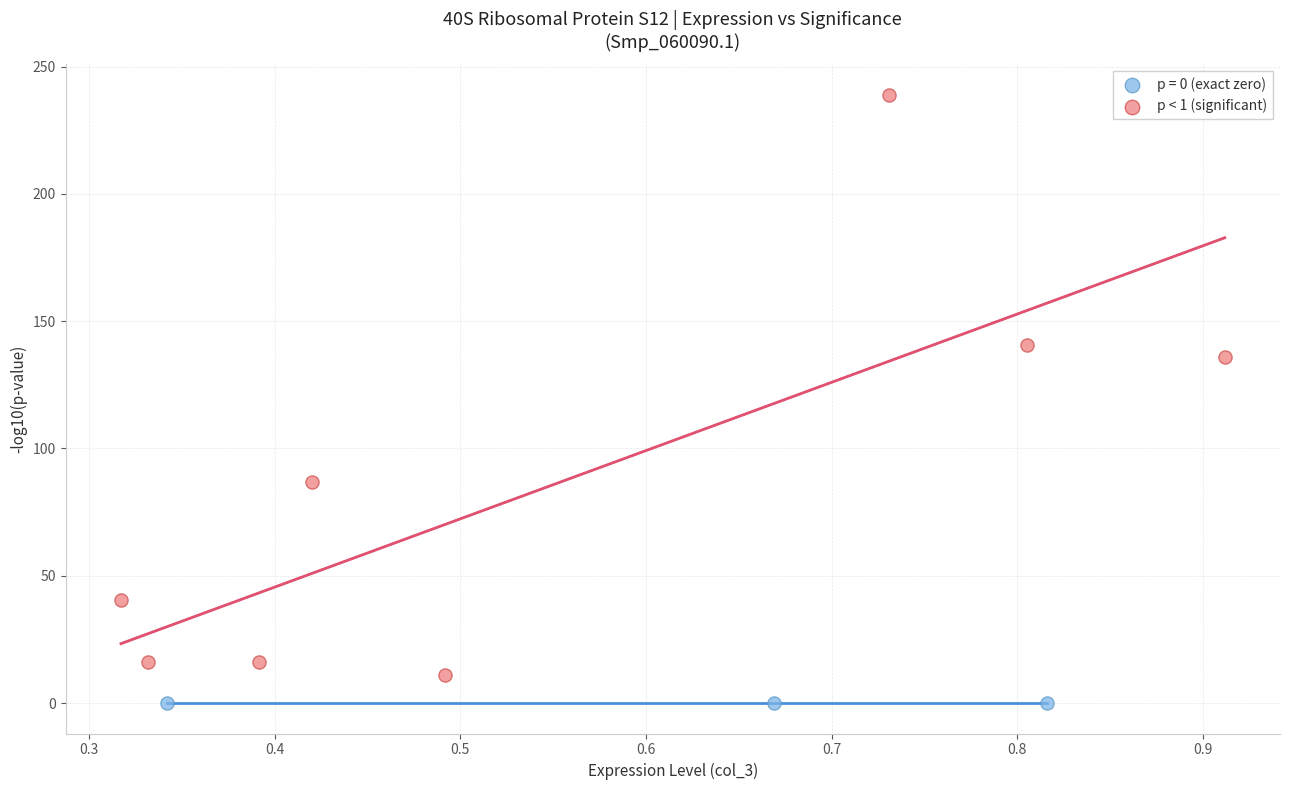

Which series reaches the minimum Y coordinate?

p = 0 (exact zero)